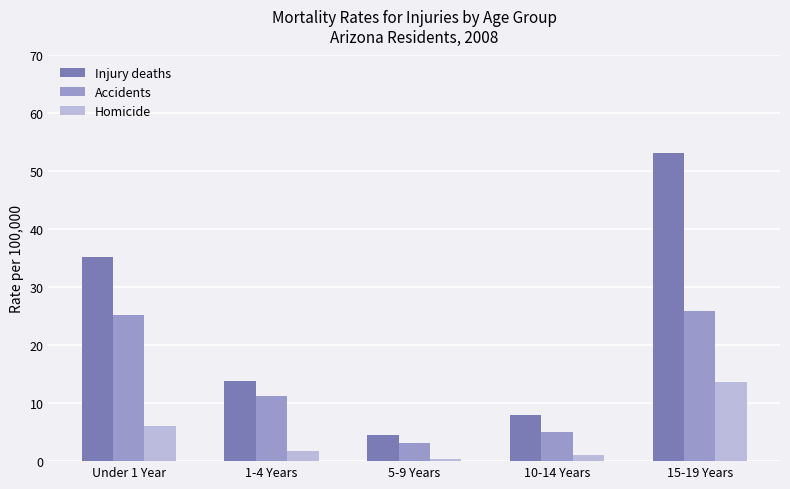

What position from the right is 15-19 Years?

1